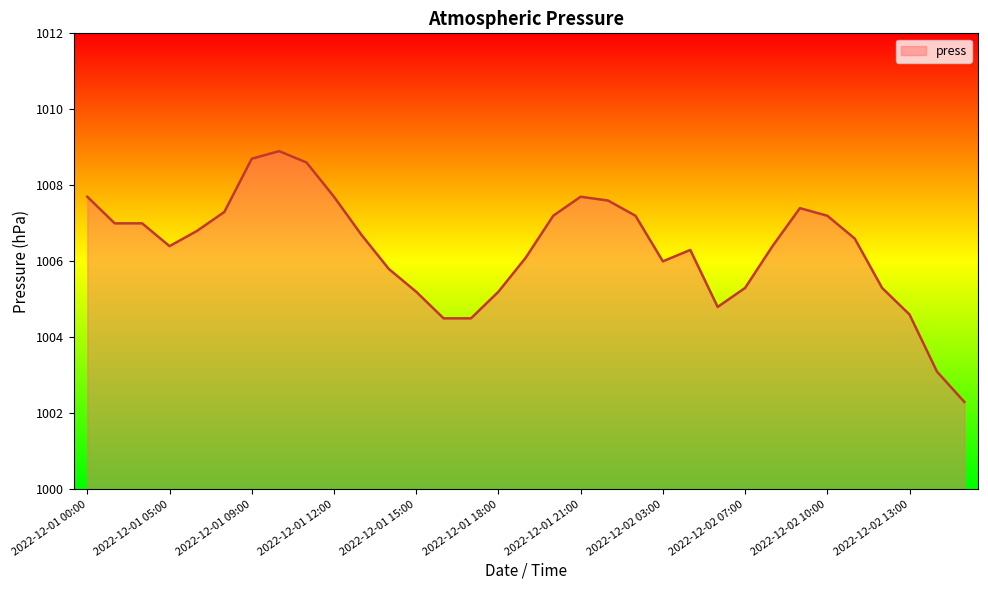

What is the smallest value displayed?

1002.3